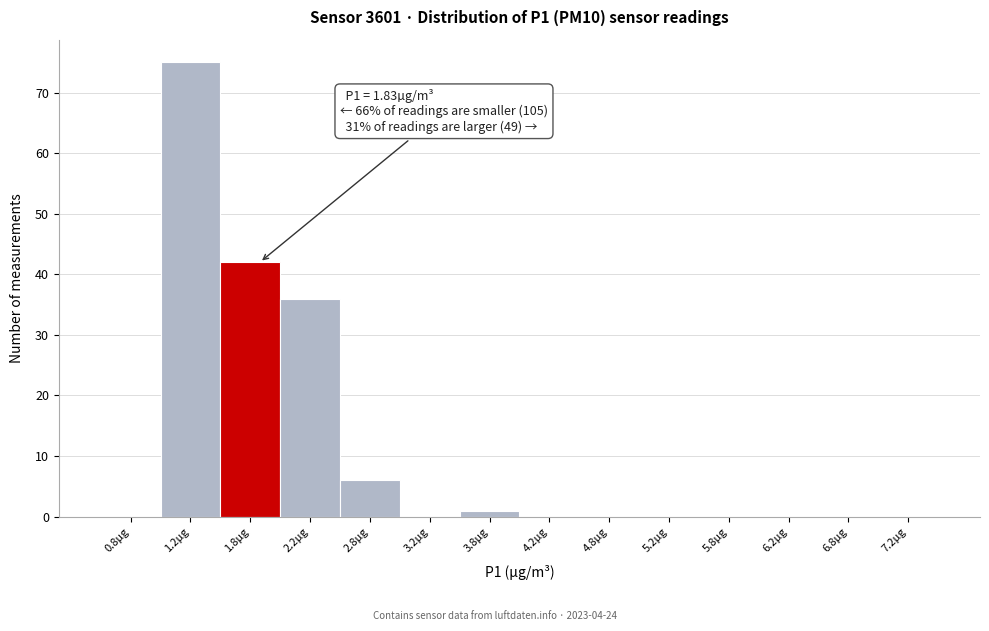

Which range on the x-axis has the tallest bar?

1.0 to 1.5